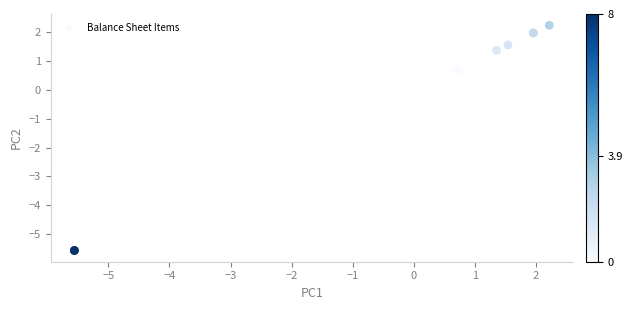

What Y value in the scatter plot is closest to -1?

0.7